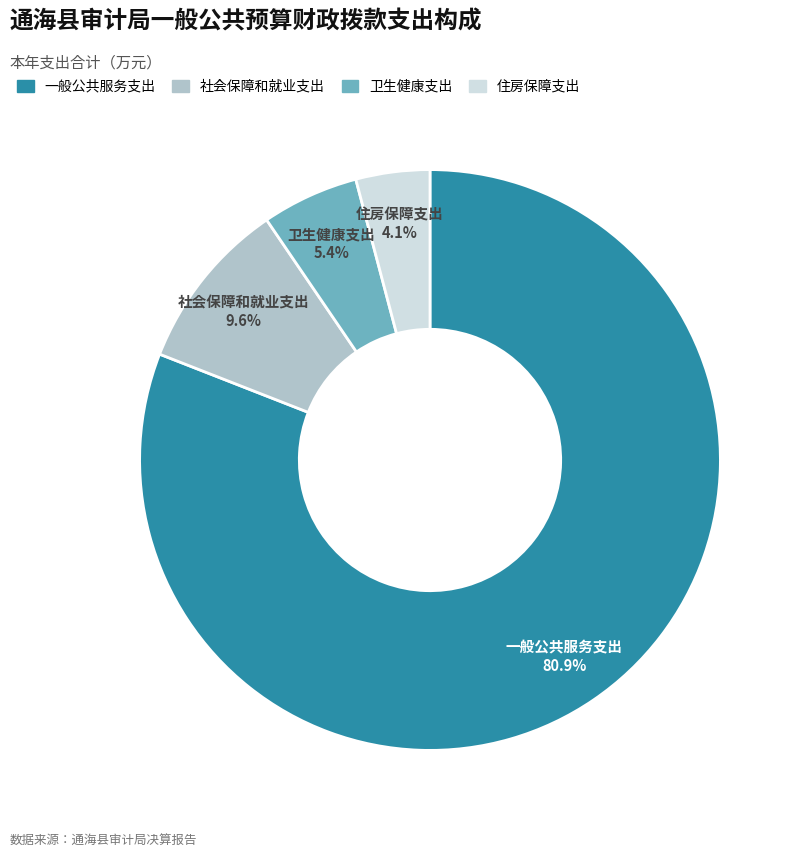

Is it true that 卫生健康支出 is 5% of the pie?

True